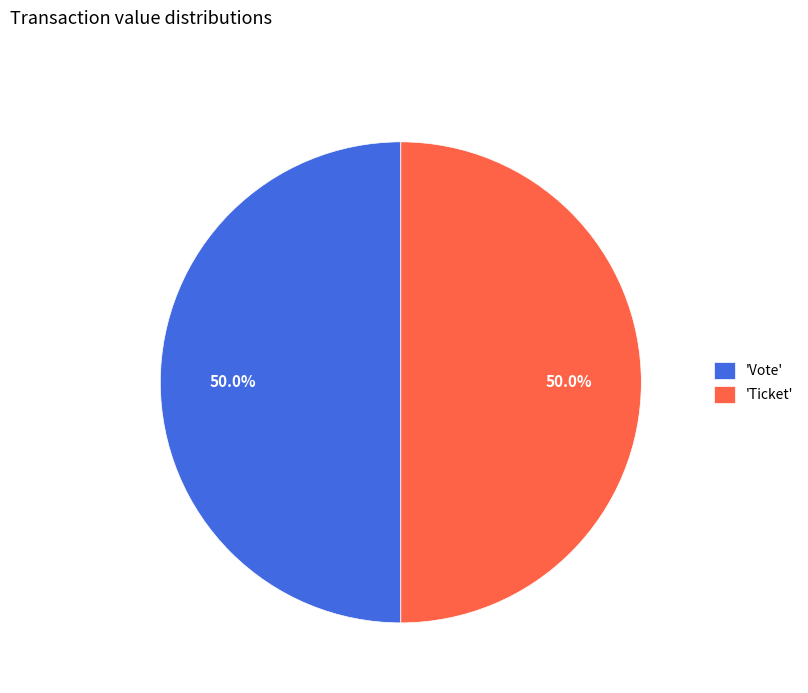

Approximately how many times larger is the value at 'Vote' compared to 'Ticket'?

1.0